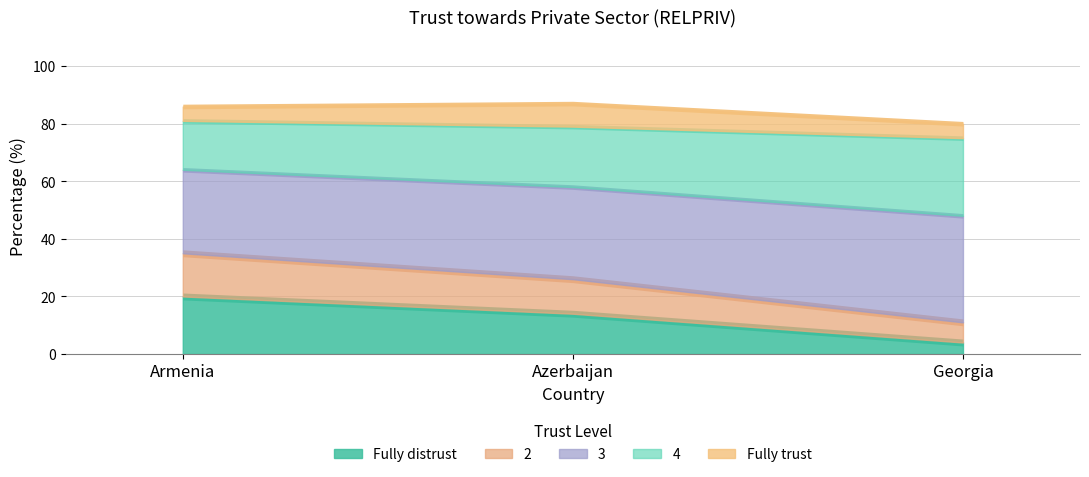

At which label does 3 first exceed 32?

Georgia